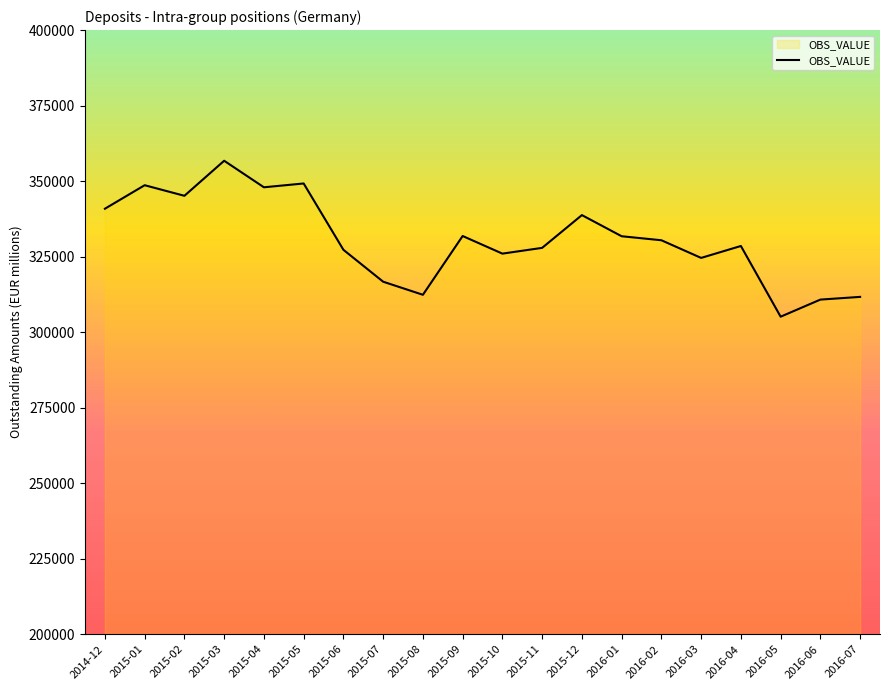

Is it true that the value at 2014-12 is 340864?

True